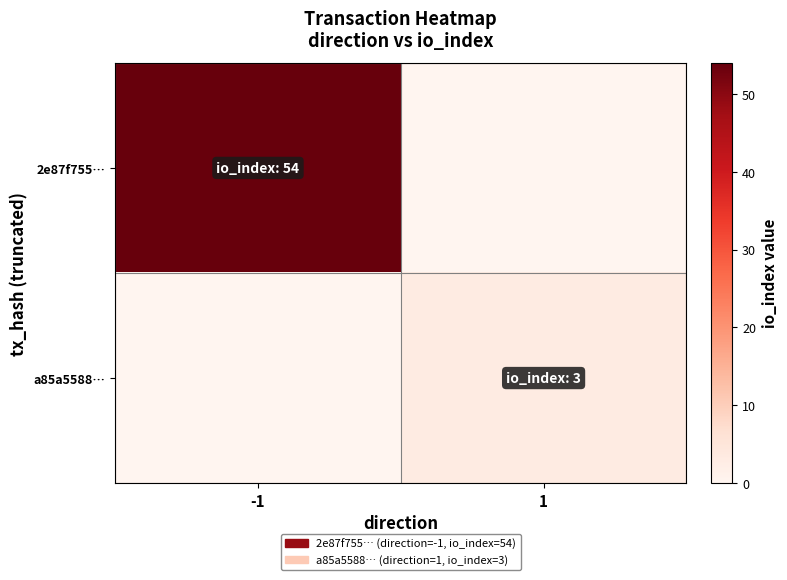

Reading left to right, transcribe all the data shown in this chart.

2e87f755…: -1=54	1=0
a85a5588…: -1=0	1=3